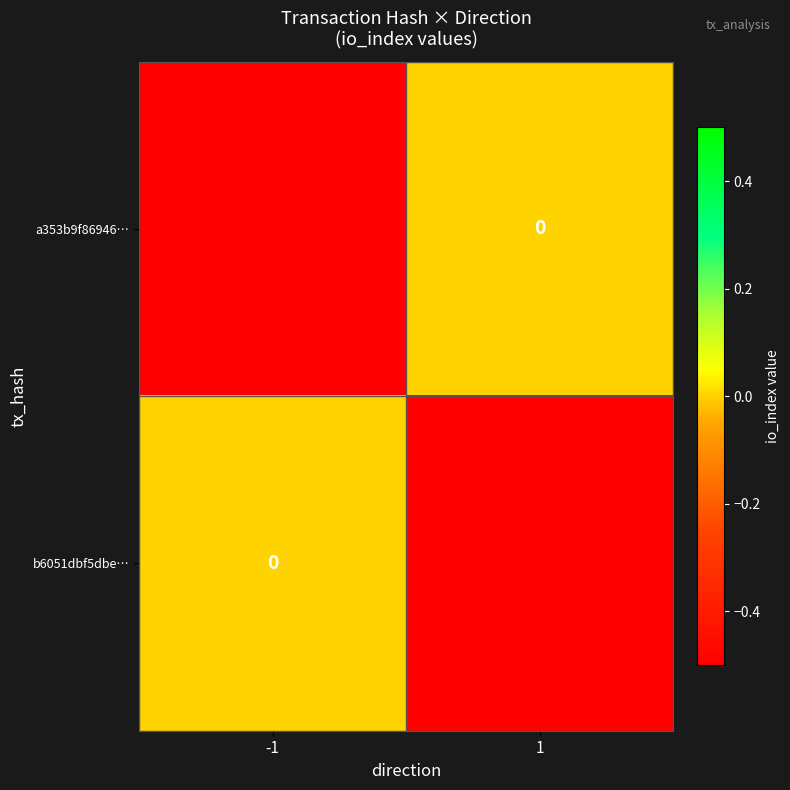

True or false: a353b9f86946… has a value of 0.0 at 1.

True